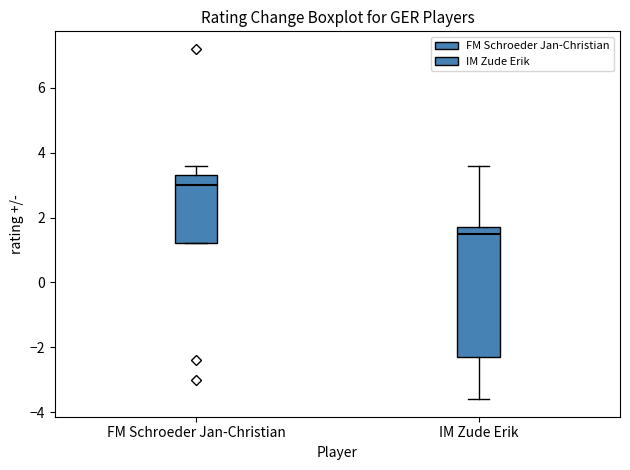

Where is the lower edge of the box for IM Zude Erik on the y-axis? The values are not printed on the chart, so give them approximately, as read against the axis.

-2.2